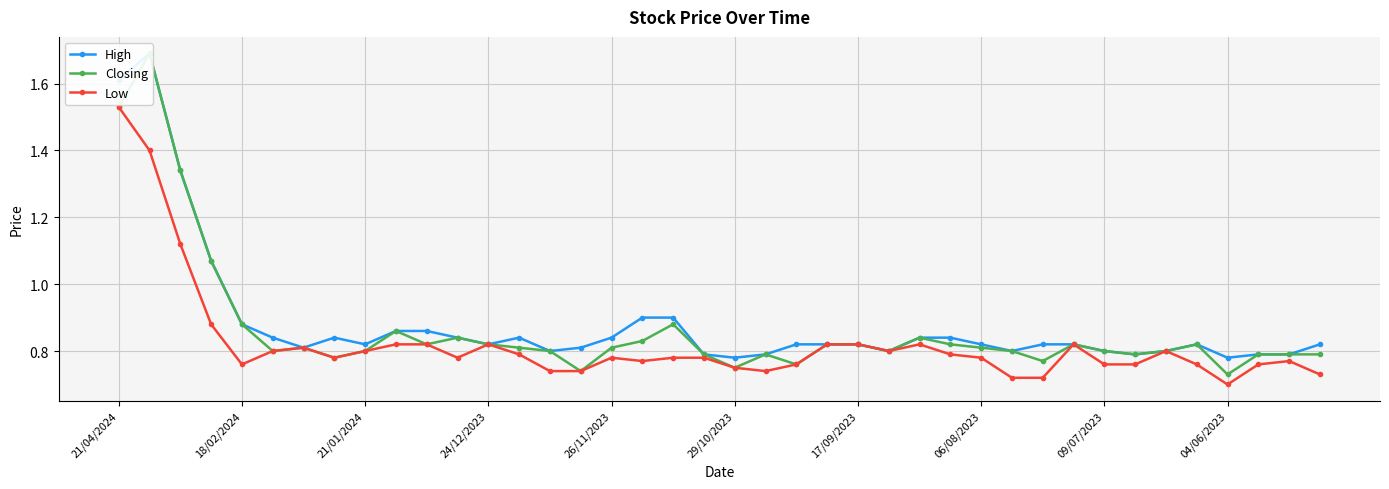

True or false: Low has a value of 1.3 at 06/08/2023.

False